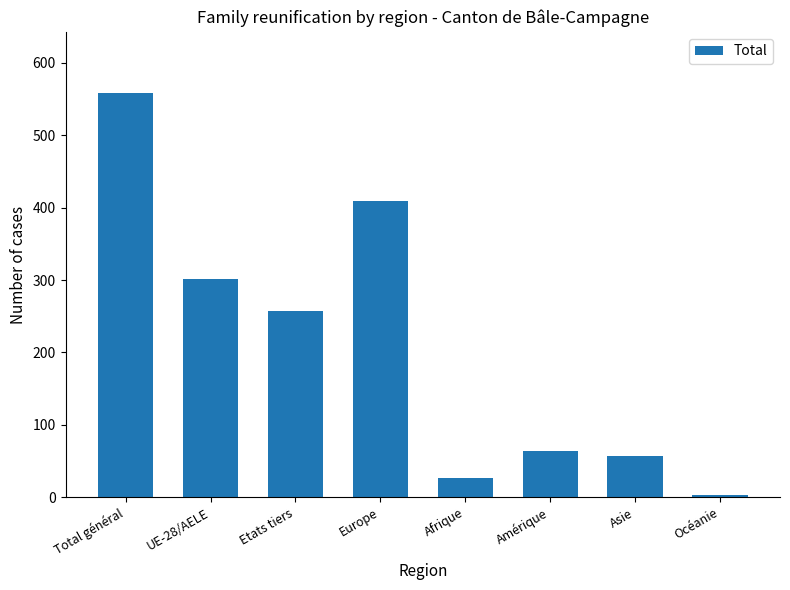

Reading left to right, extract all data points from this chart.

Total général=559	UE-28/AELE=302	Etats tiers=257	Europe=409	Afrique=26	Amérique=64	Asie=57	Océanie=3